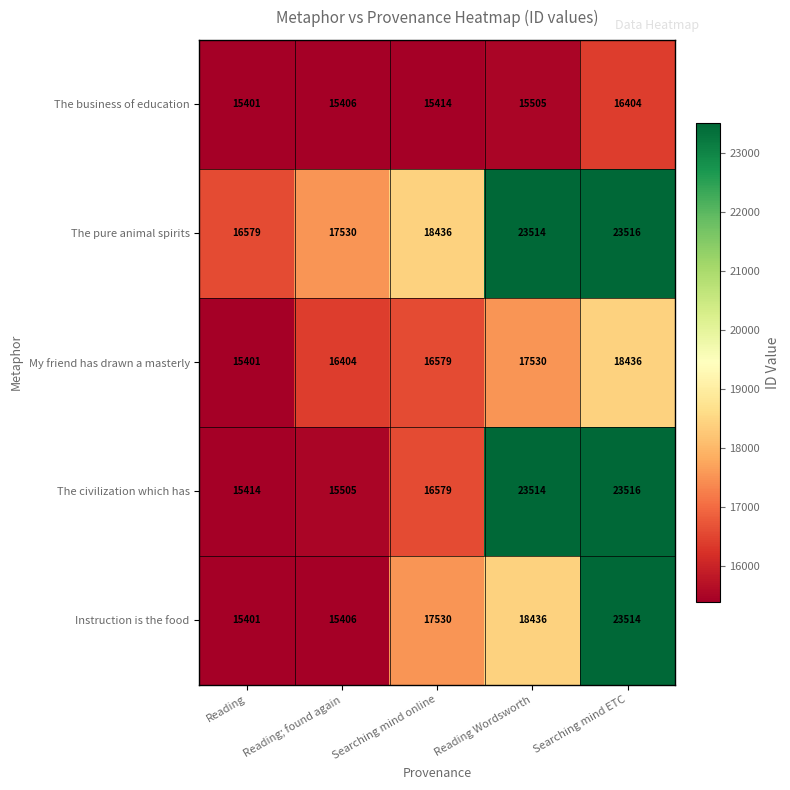

Which series has the widest spread of values?

Instruction is the food